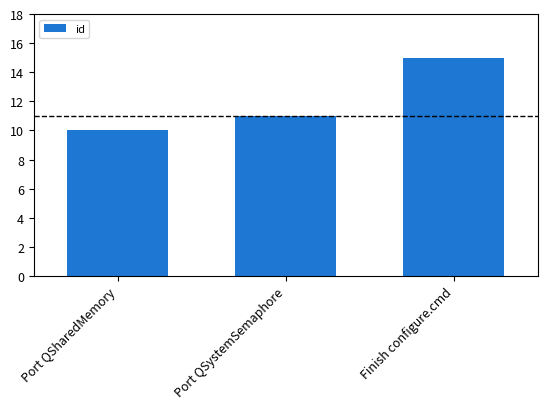

Read the value at Port QSystemSemaphore.

11